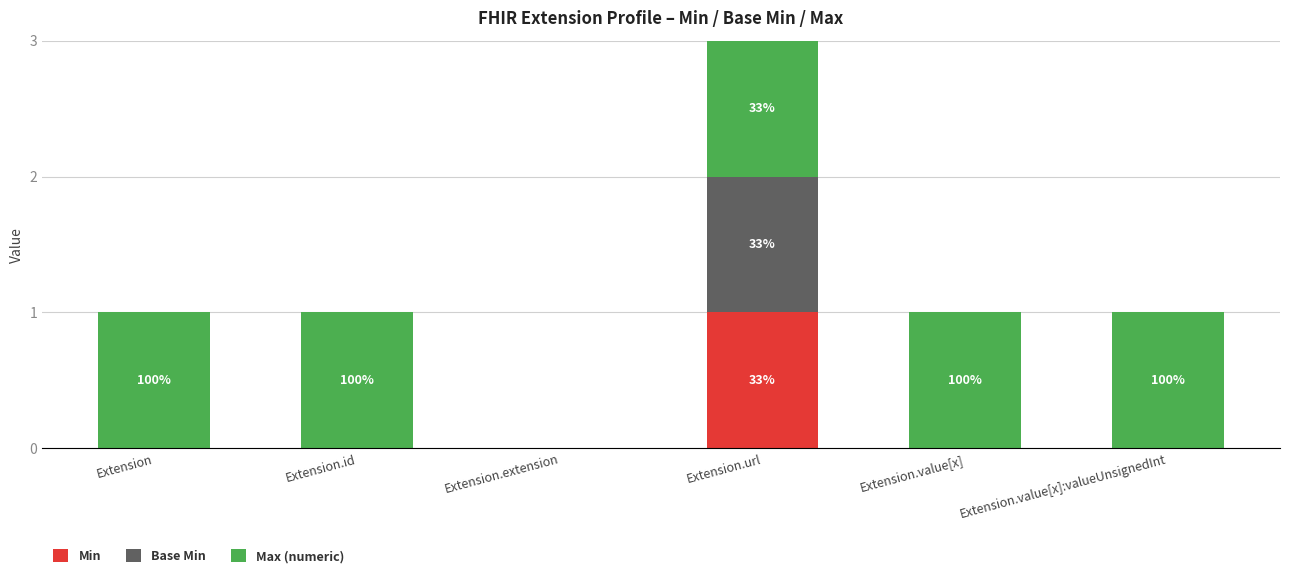

At which label does Min reach its peak?

Extension.url